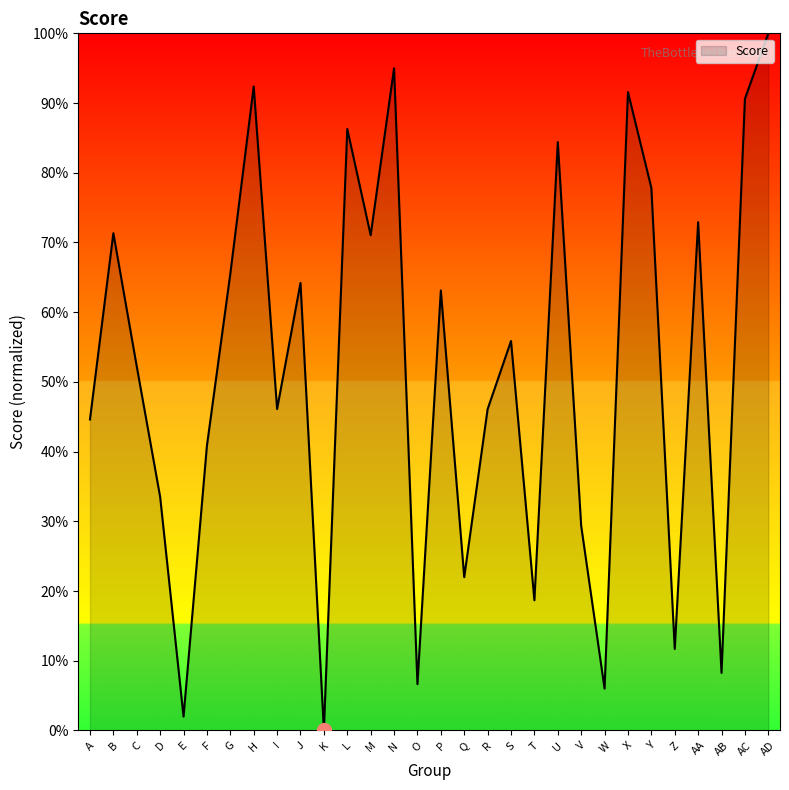

Which category has the highest value across all series?

AD